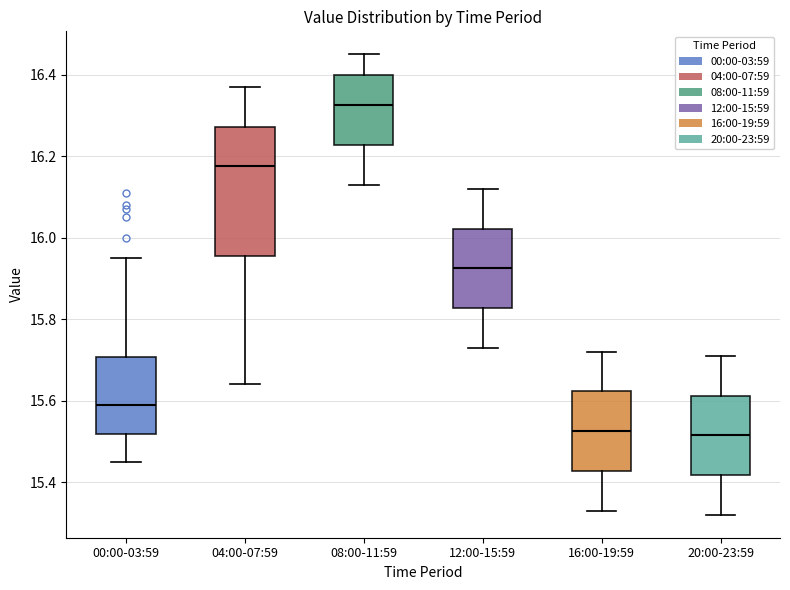

Where does the median line of the box for 04:00-07:59 sit on the y-axis? The values are not printed on the chart, so give them approximately, as read against the axis.

16.18